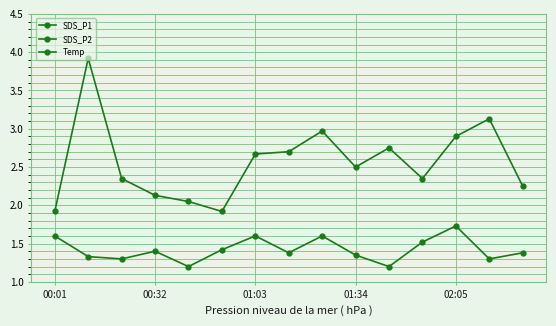

Which series has the widest spread of values?

SDS_P1